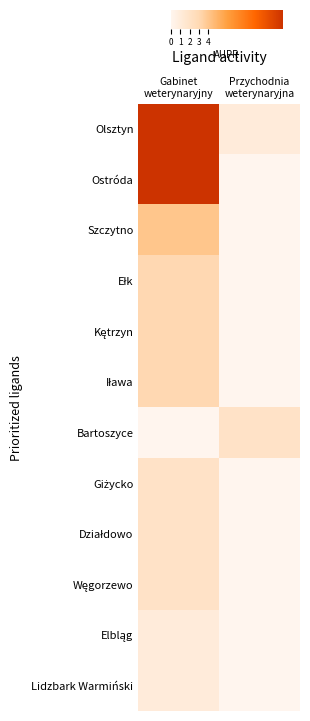

At how many categories does at least one series exceed 4?

1